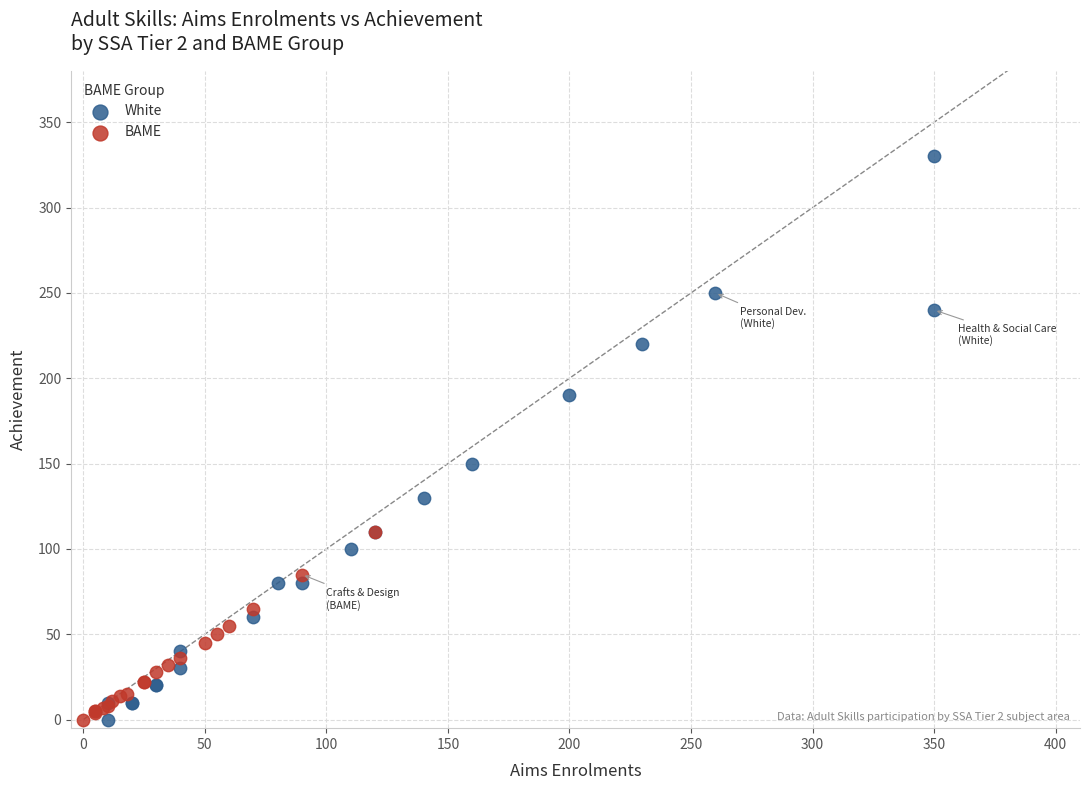

Which series has the largest Y range (max minus min)?

White